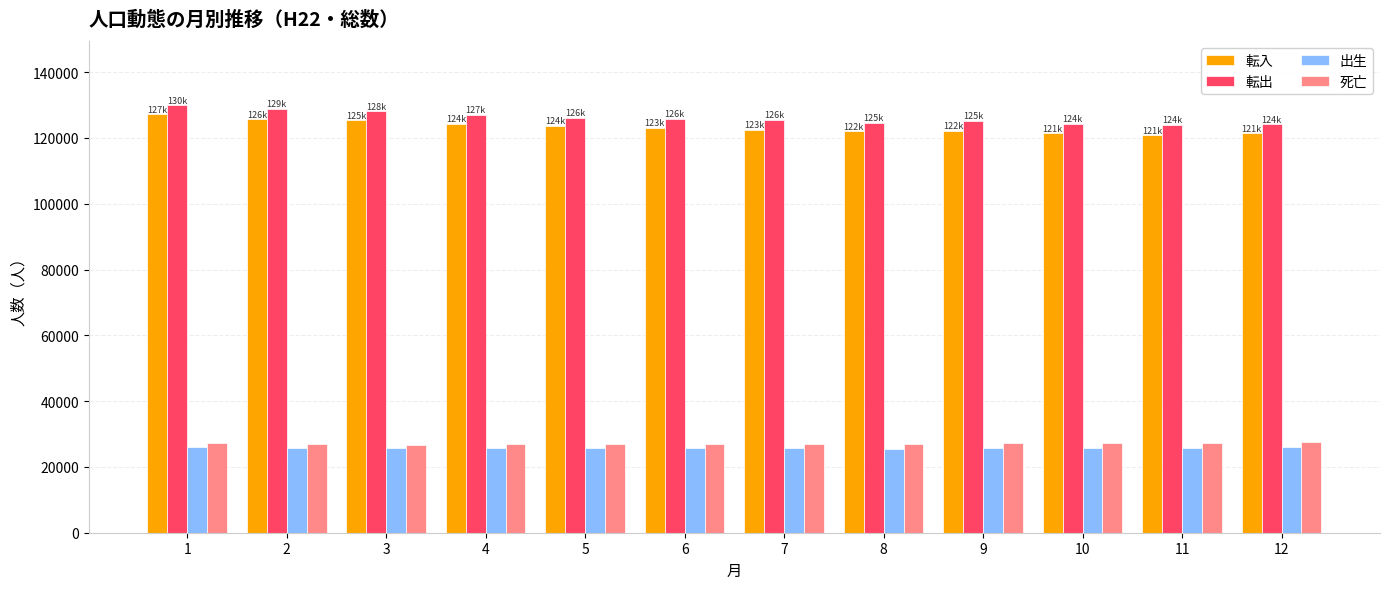

True or false: 出生 has a value of 25868 at 11.

True